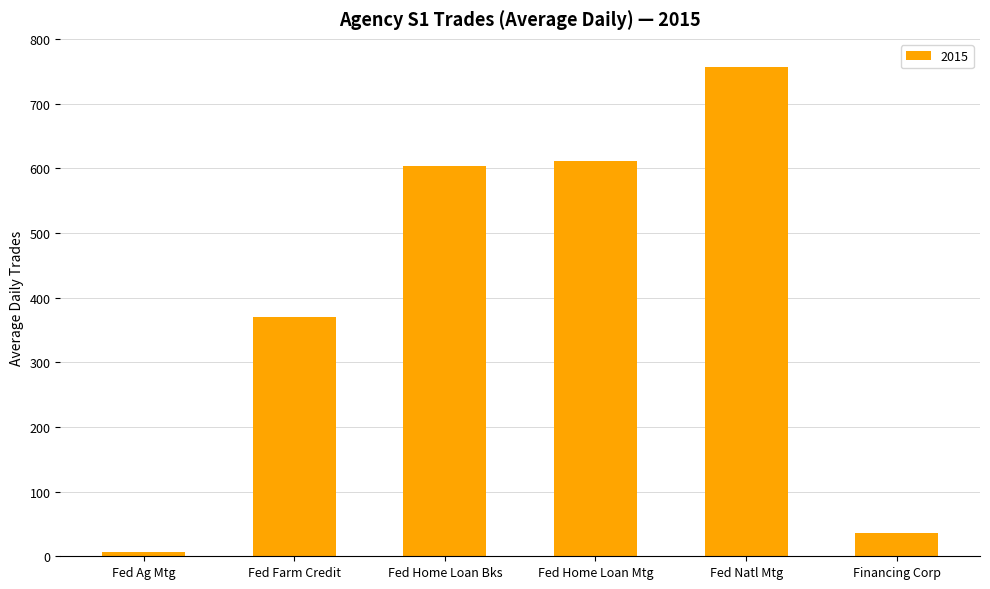

What is the sum of all values?

2382.2